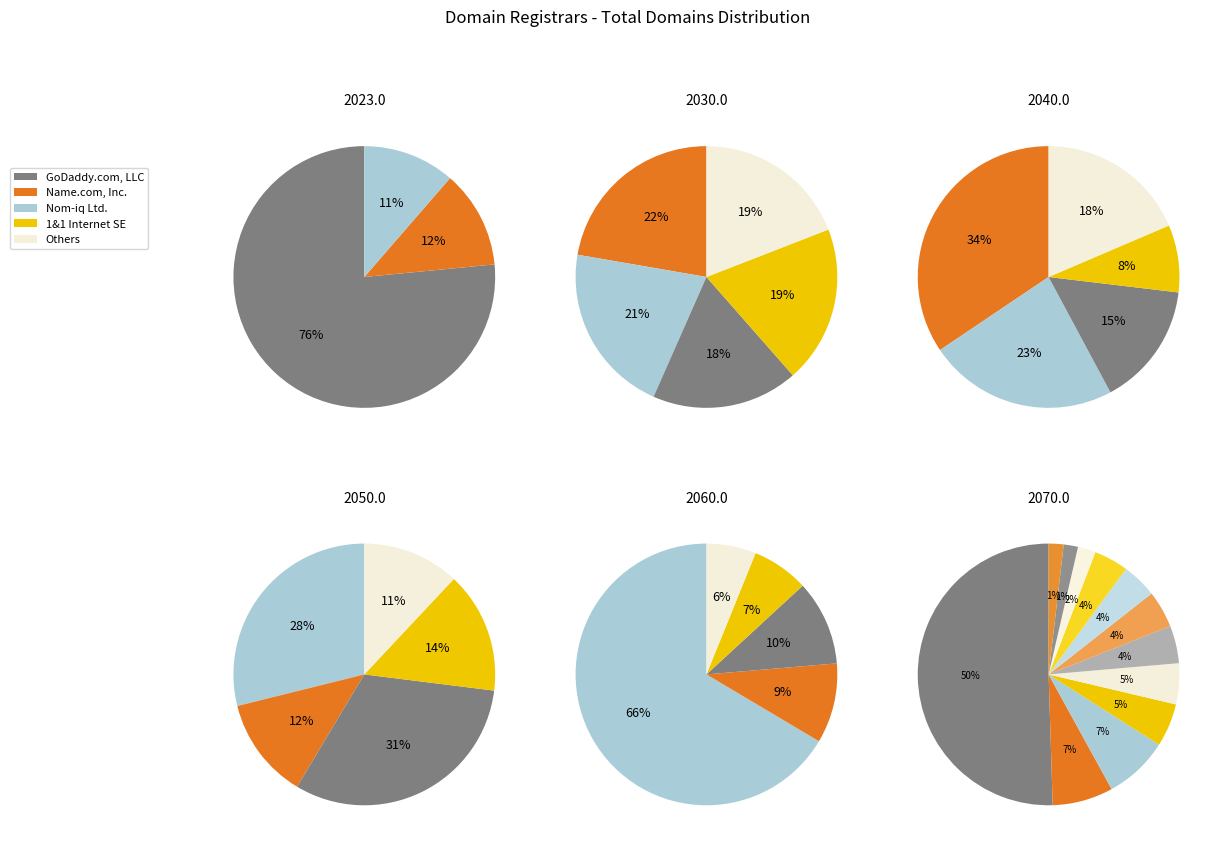

Which category accounts for the majority?

GoDaddy.com, LLC